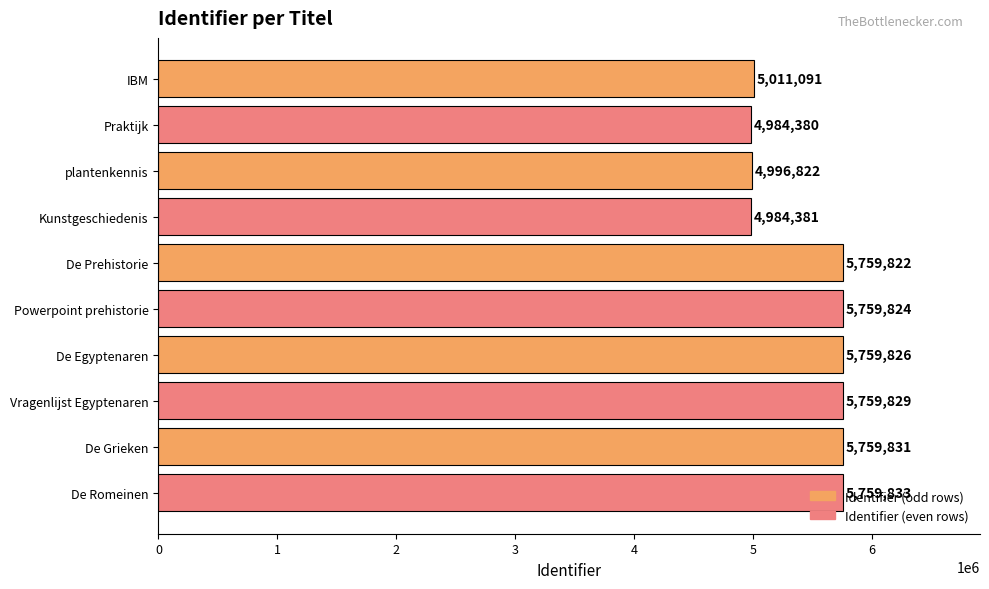

How many data points are less than 5759824?

5